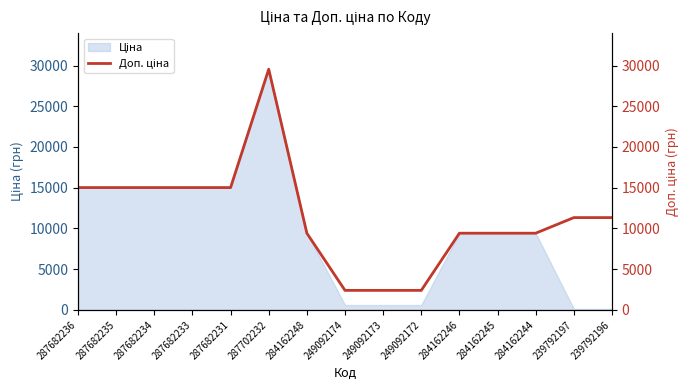

What is the greatest value displayed?

29548.9